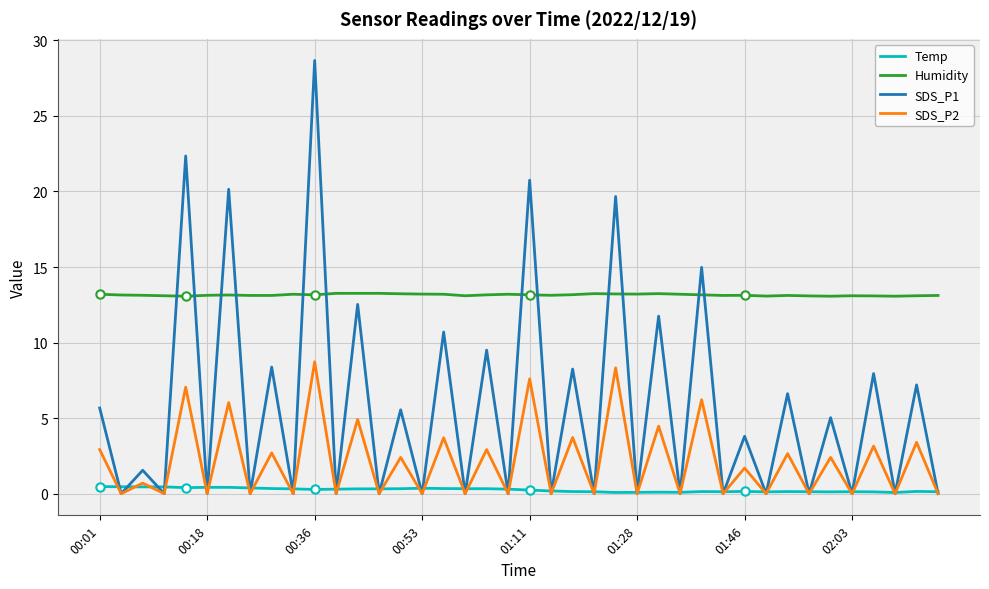

Rank the series by their maximum value, from lowest to highest.

Temp, SDS_P2, Humidity, SDS_P1